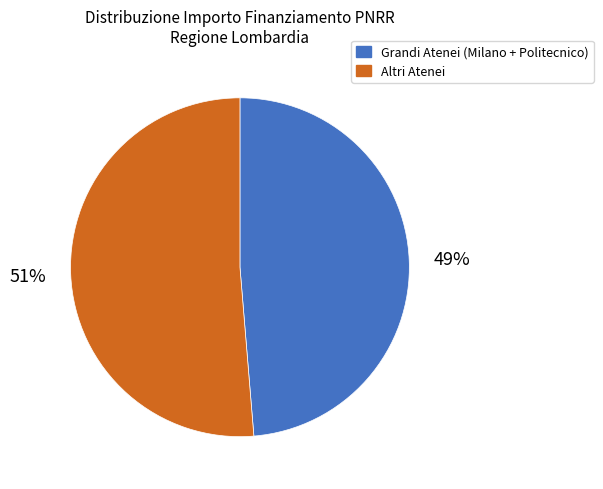

To the nearest percent, what is the average slice percentage?

50%